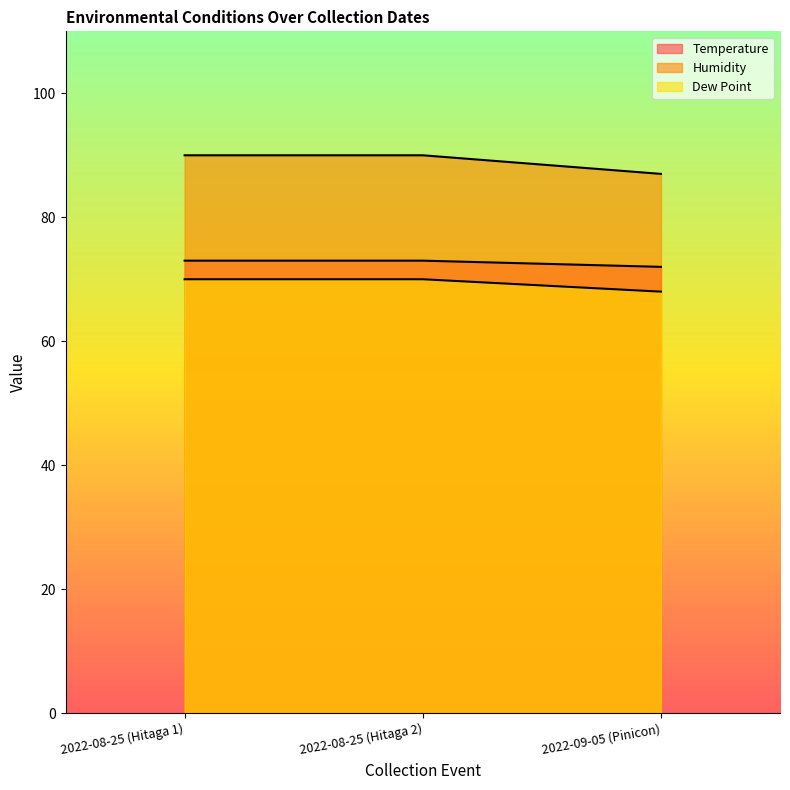

Rank the series at 2022-08-25 (Hitaga 1) from lowest to highest value.

Dew Point, Temperature, Humidity